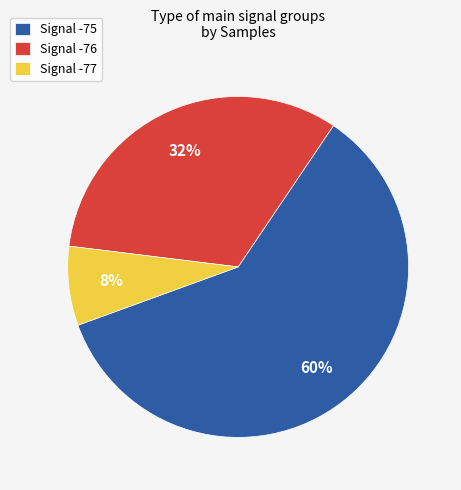

Count the number of slices in the pie.

3